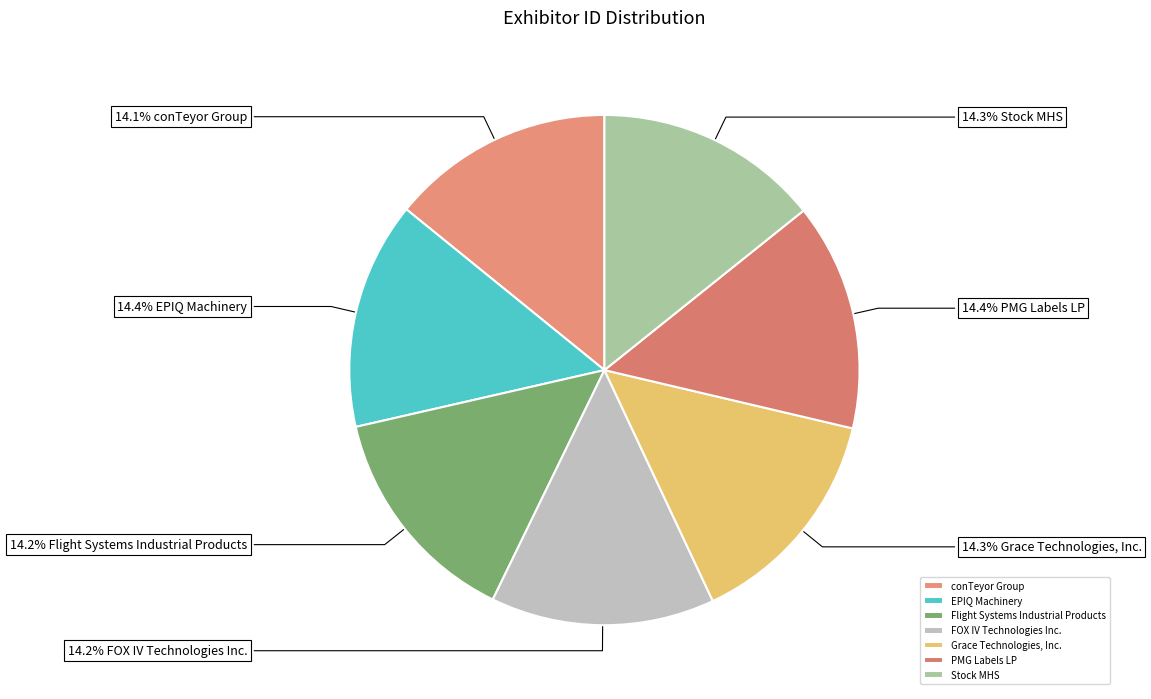

Combined, do EPIQ Machinery and Stock MHS account for over 50%?

No